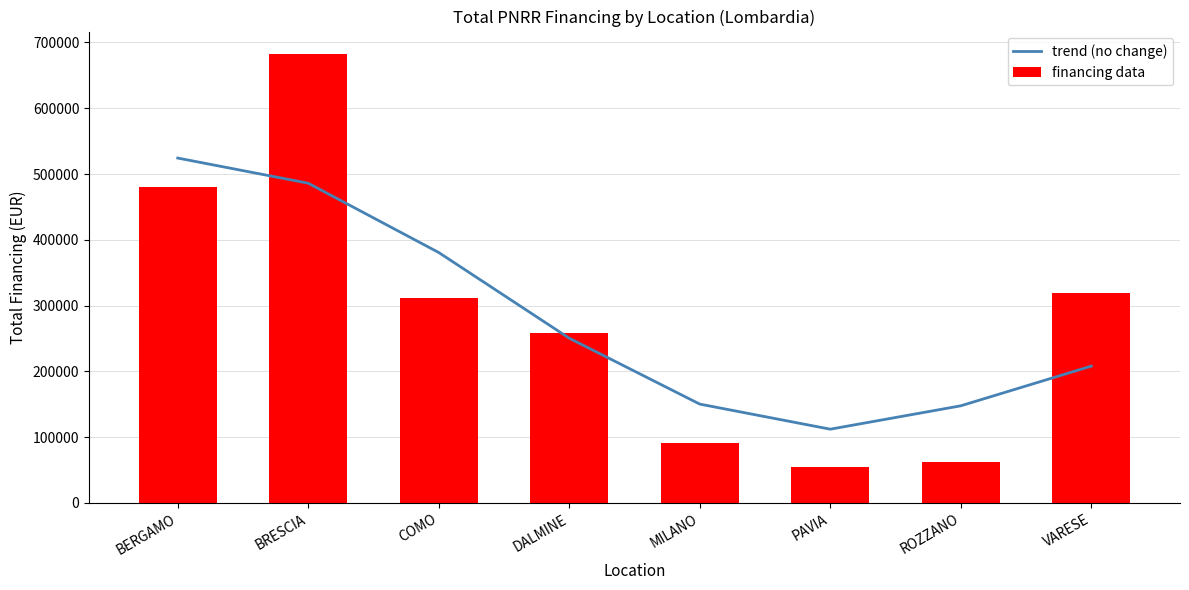

What is the label of the 2nd bar from the right?

ROZZANO